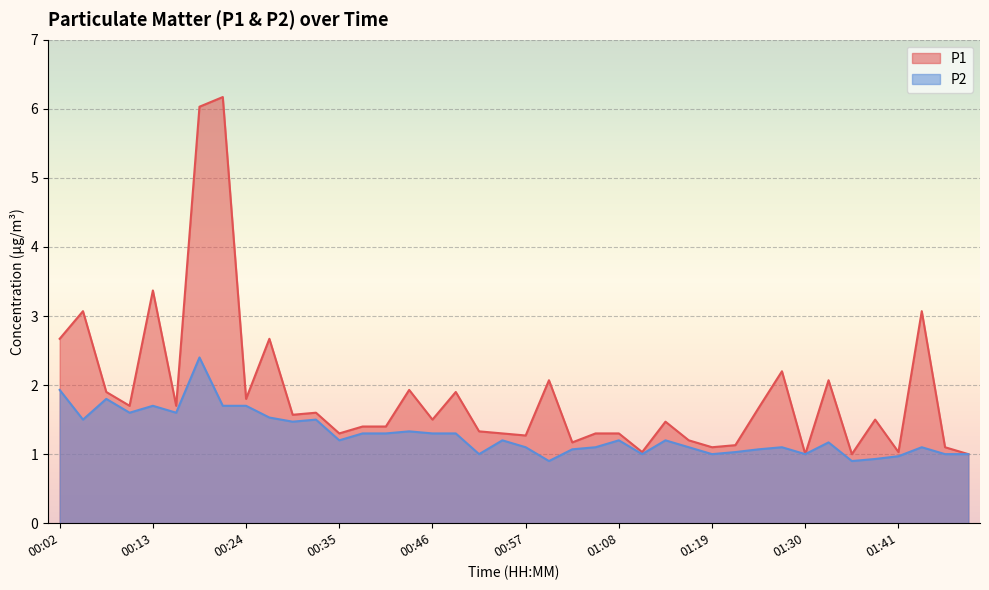

Which series has the largest range (max minus min)?

P1